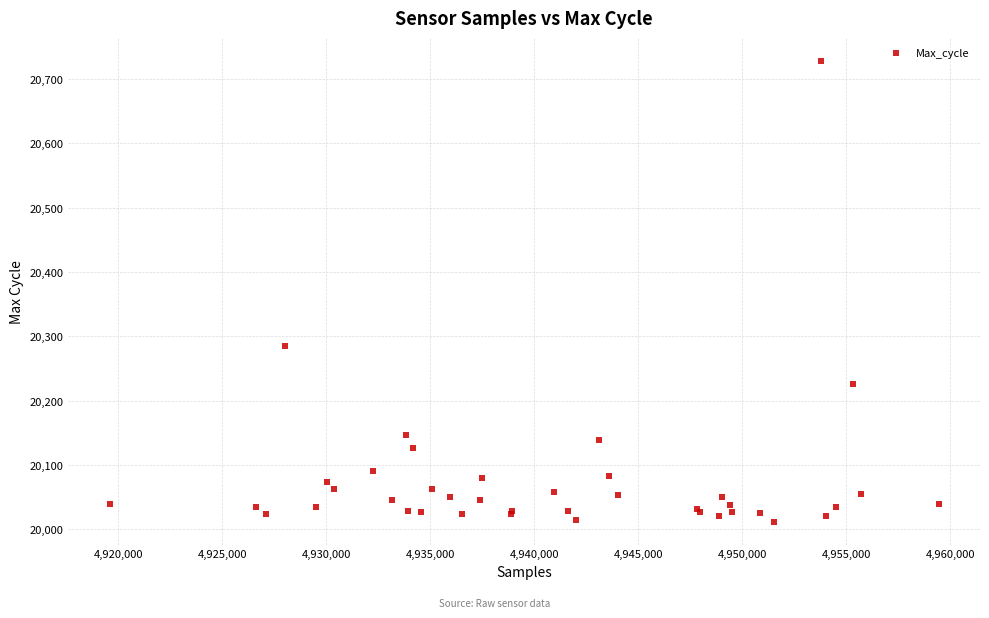

What Y value in the scatter plot is closest to 20370?

20285